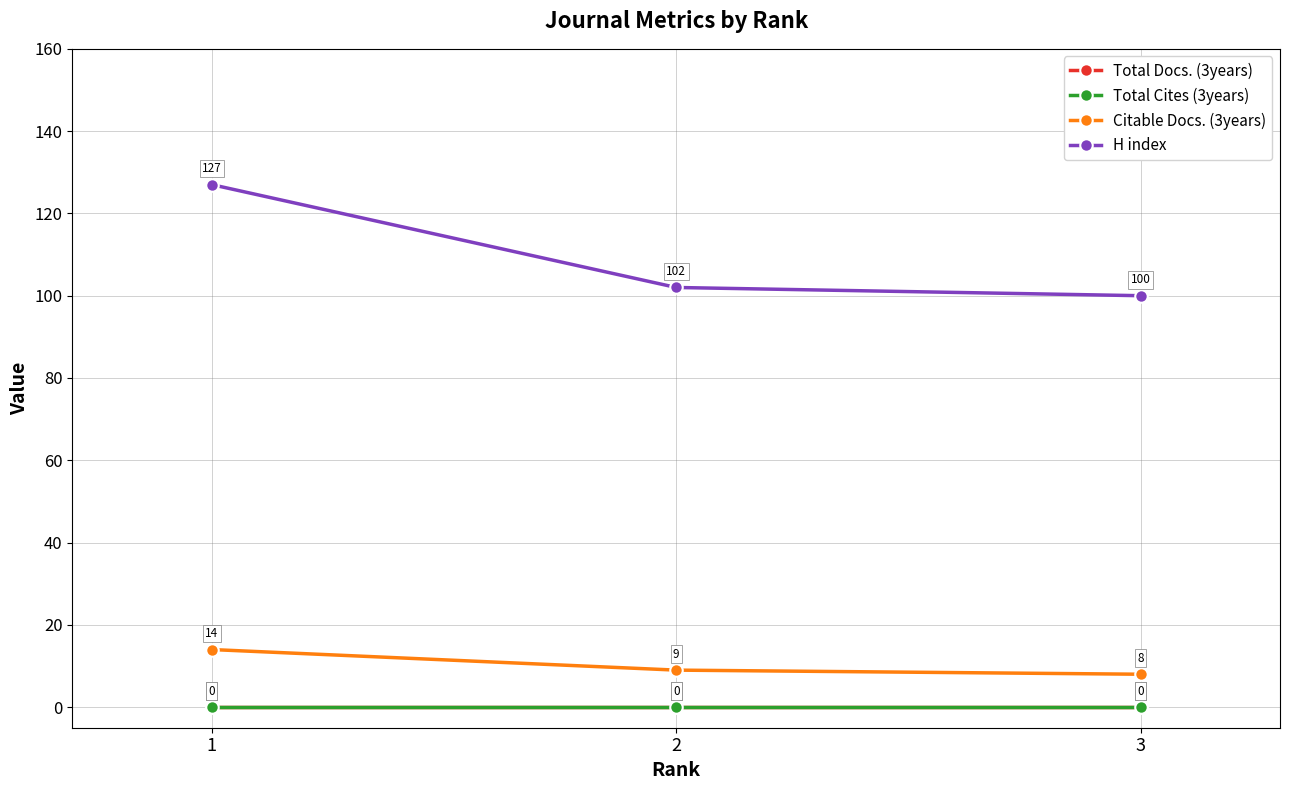

Does the chart have visible grid lines?

Yes